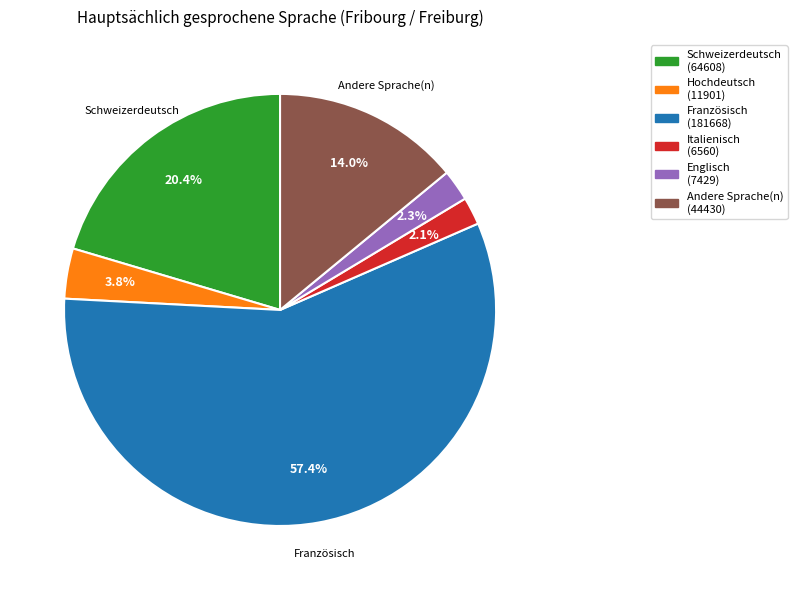

Which category accounts for the majority?

Französisch